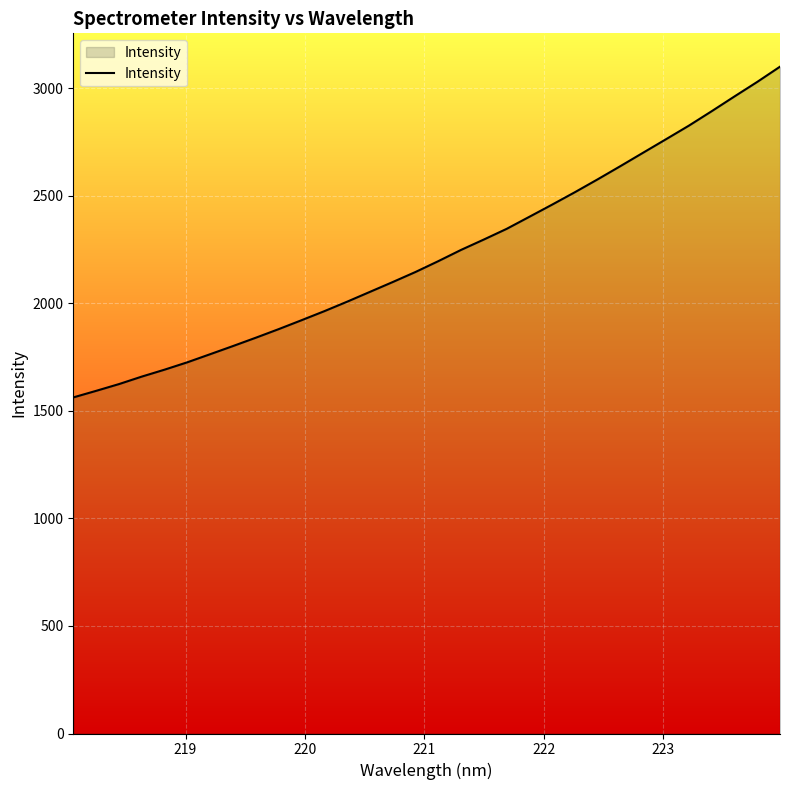

What is the minimum value shown in the chart?

1562.6